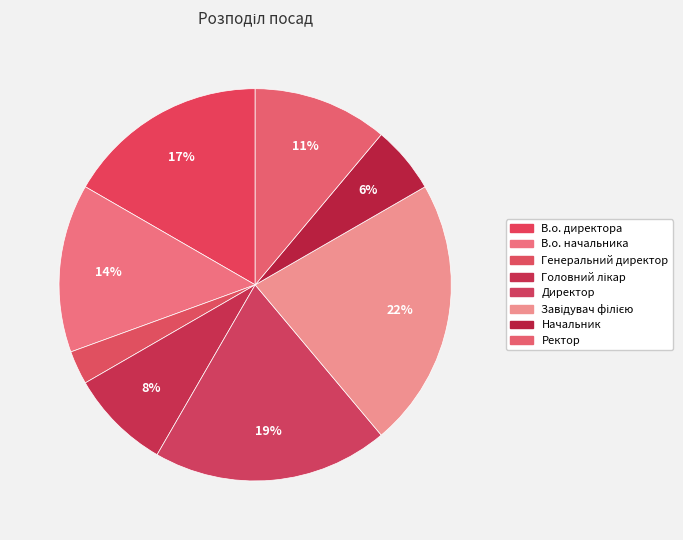

Is the sum of Генеральний директор and Начальник greater than half?

No